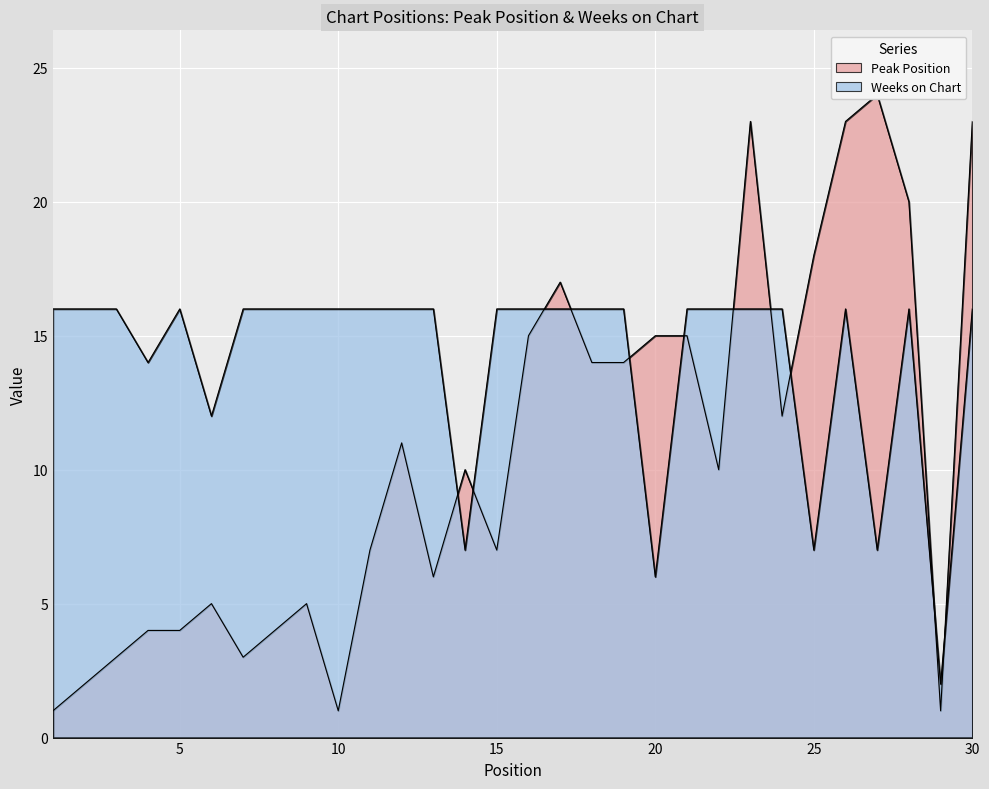

List the labels in order of Weeks on Chart value, largest first.

1, 2, 3, 5, 7, 8, 9, 10, 11, 12, 13, 15, 16, 17, 18, 19, 21, 22, 23, 24, 26, 28, 30, 4, 6, 14, 25, 27, 20, 29